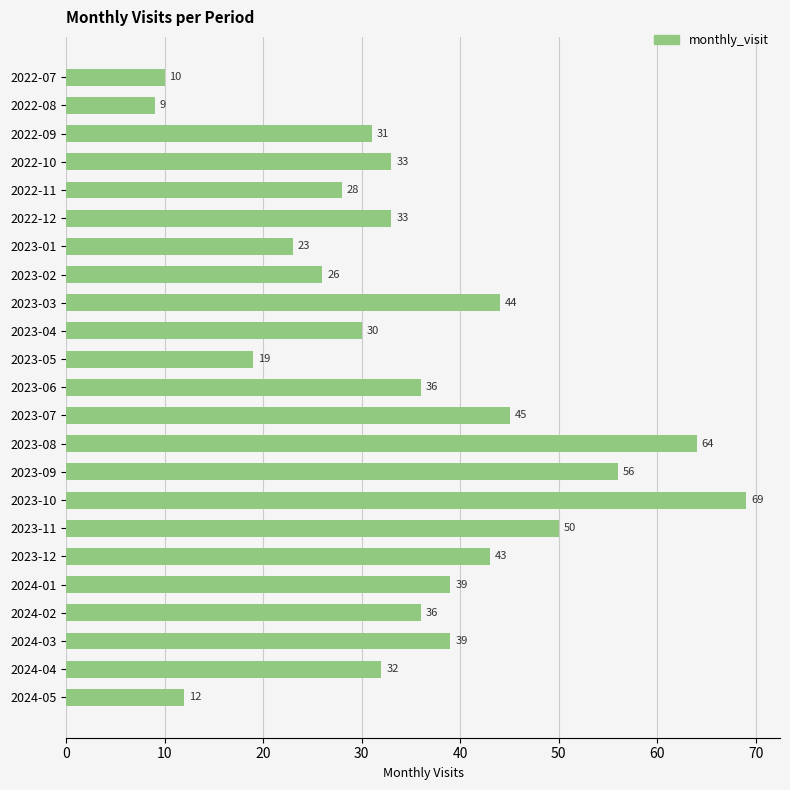

Reading top to bottom, what are all the values shown in this chart?

10	9	31	33	28	33	23	26	44	30	19	36	45	64	56	69	50	43	39	36	39	32	12